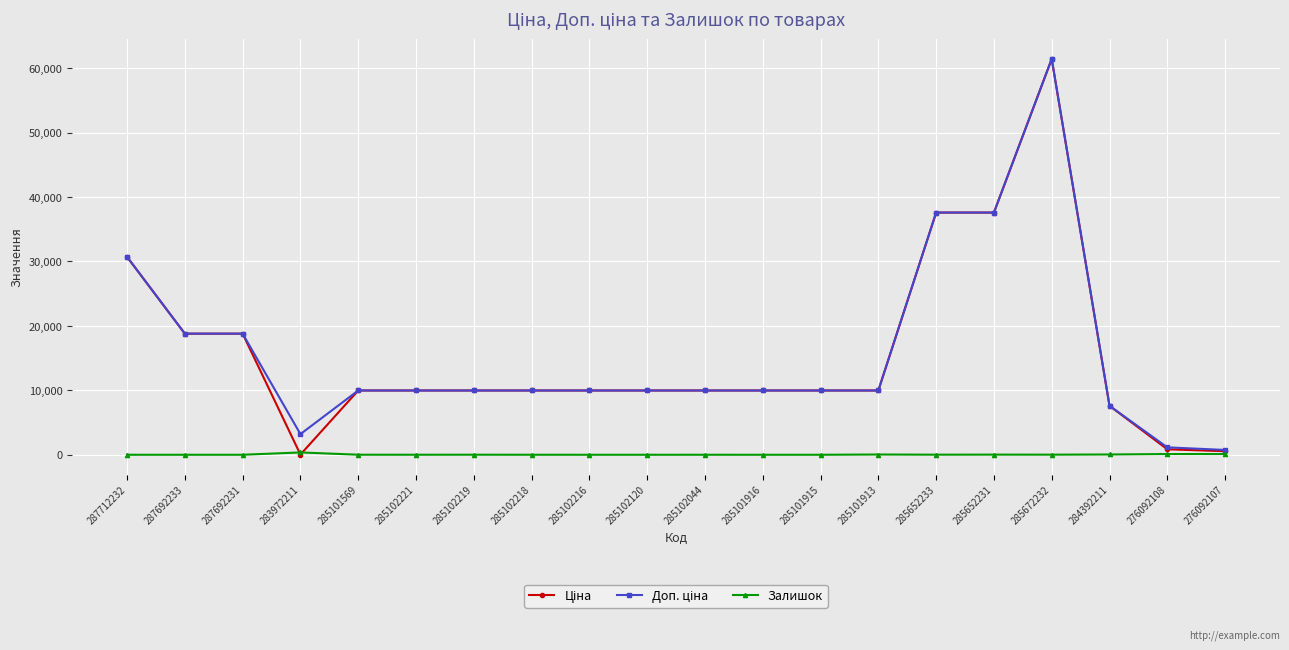

What is the total value across all series at 285102120?

19950.0